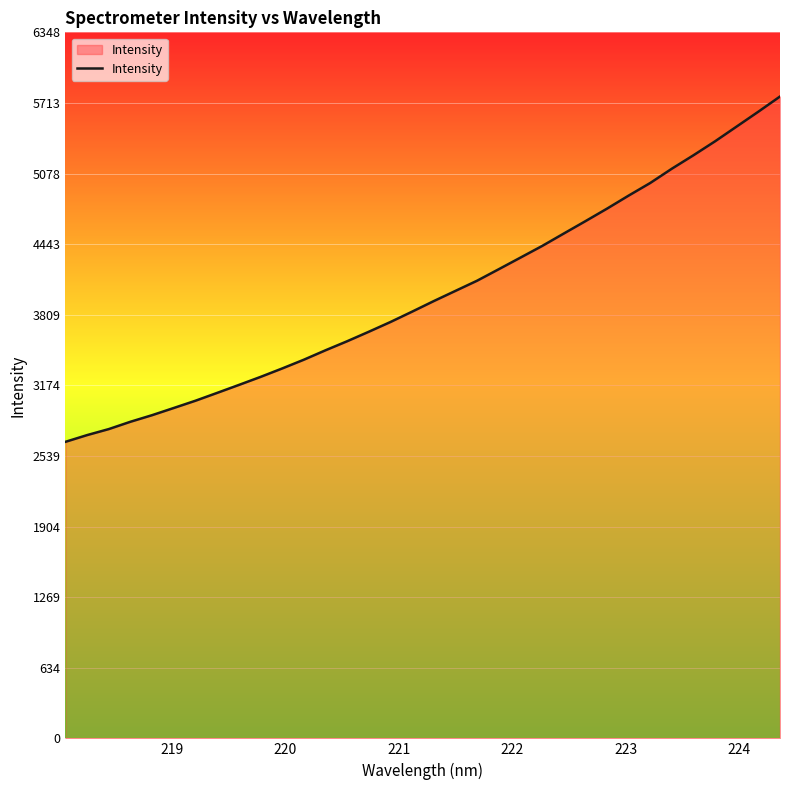

How many lines are shown in the chart?

1